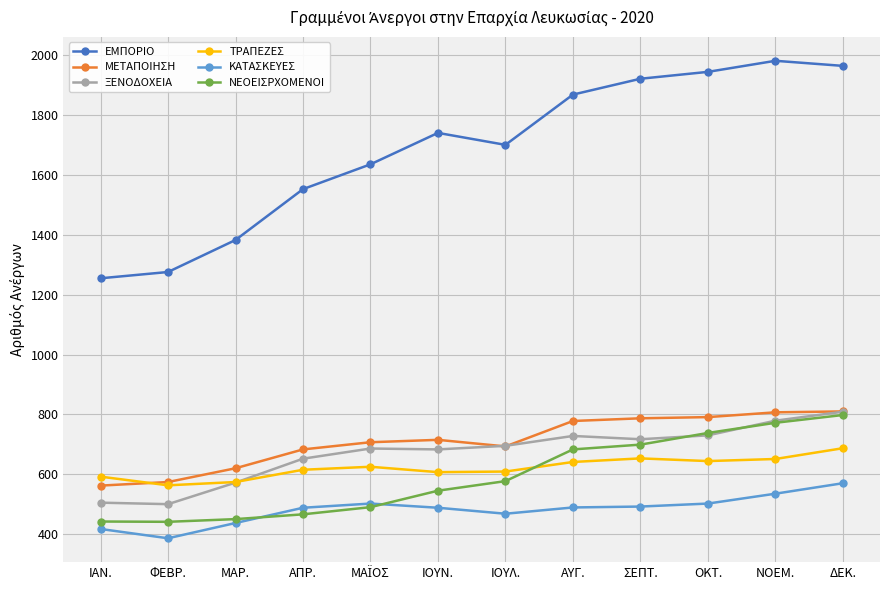

What is the minimum value shown in the chart?

386